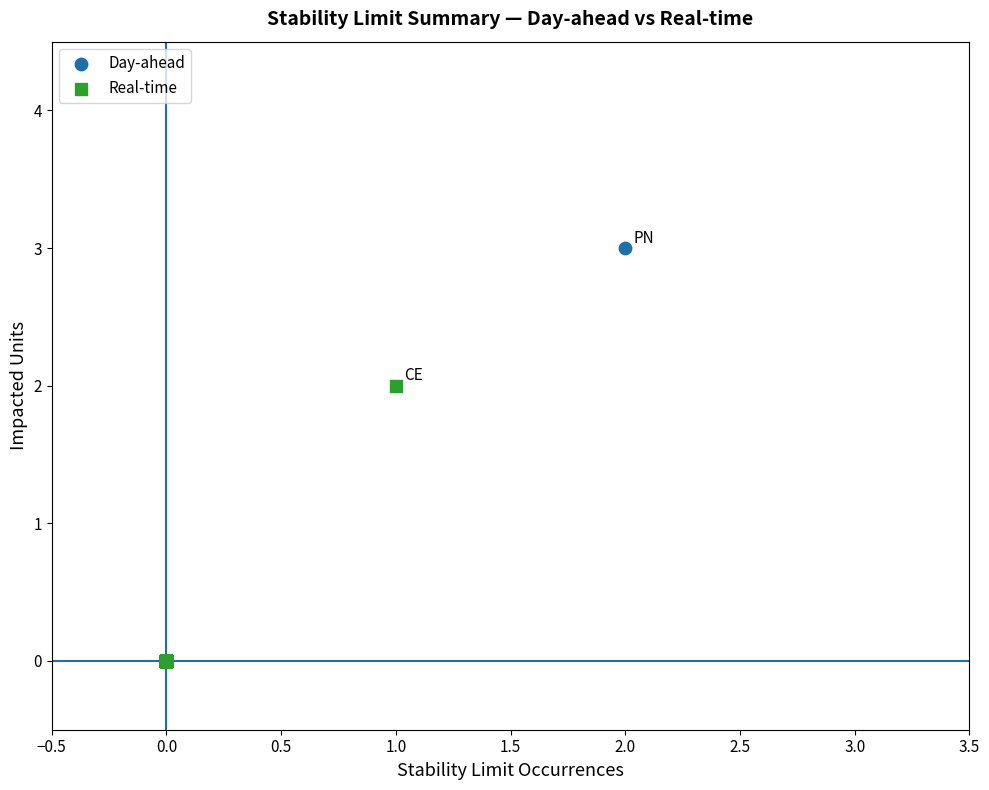

Which series has the widest spread of Y values?

Day-ahead